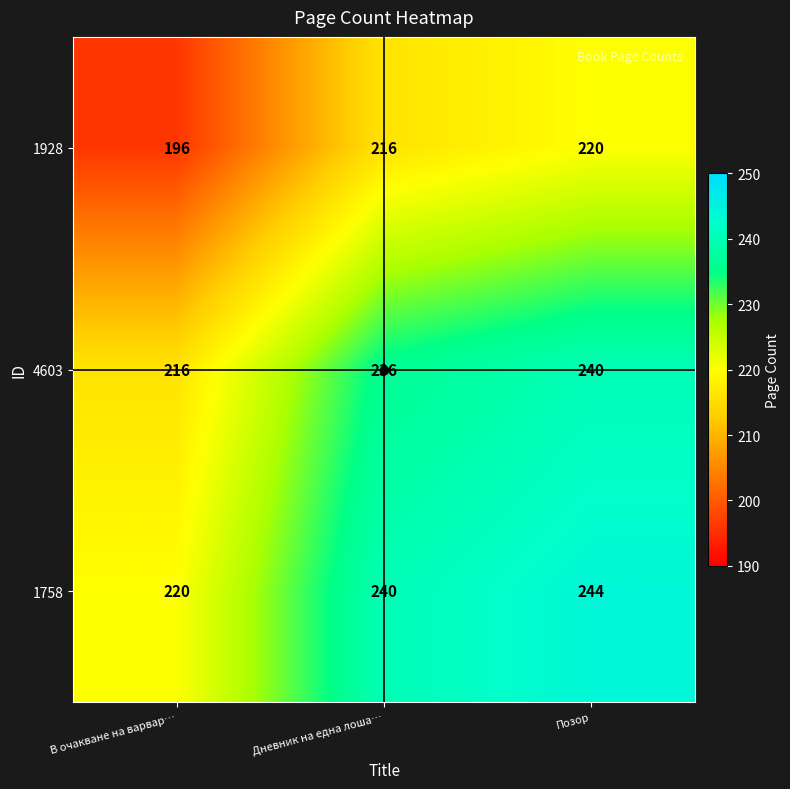

What is the difference between the highest and lowest values at В очакване на варвар…?

24